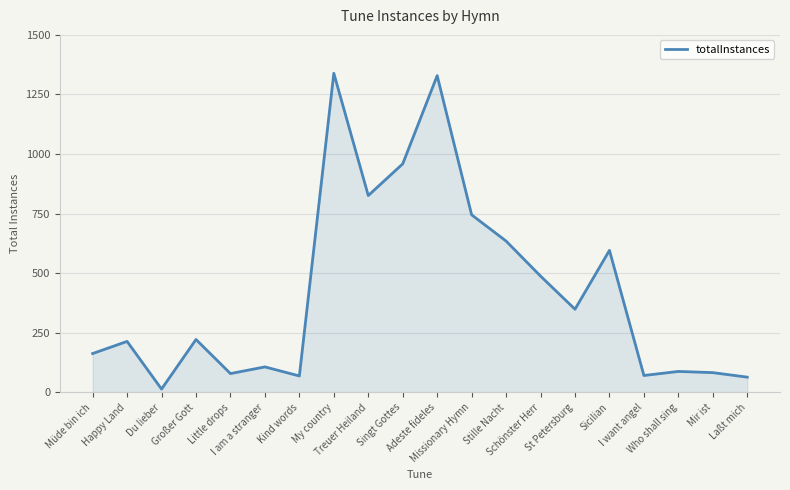

What is the sum of all values?

8440